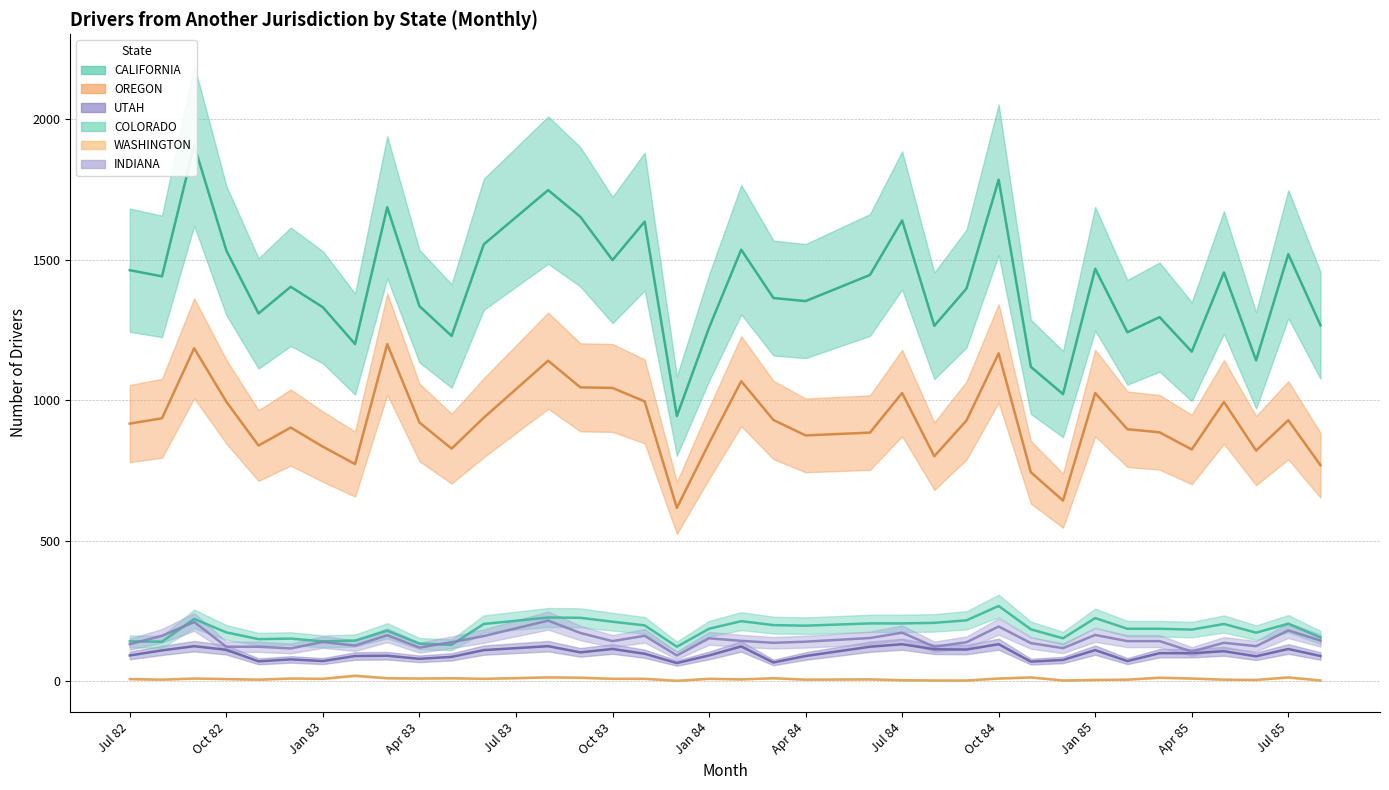

True or false: WASHINGTON has a value of 8.0 at Jan 84.

True